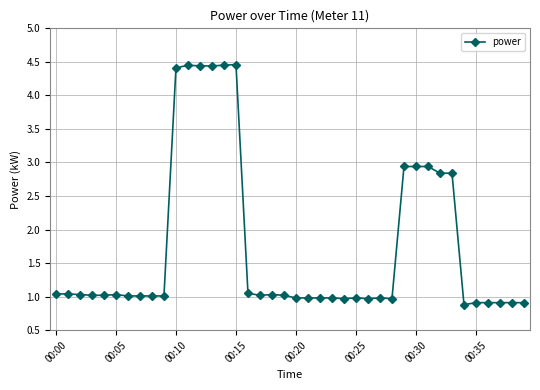

What is the value of the 27th point from the left?

1.0